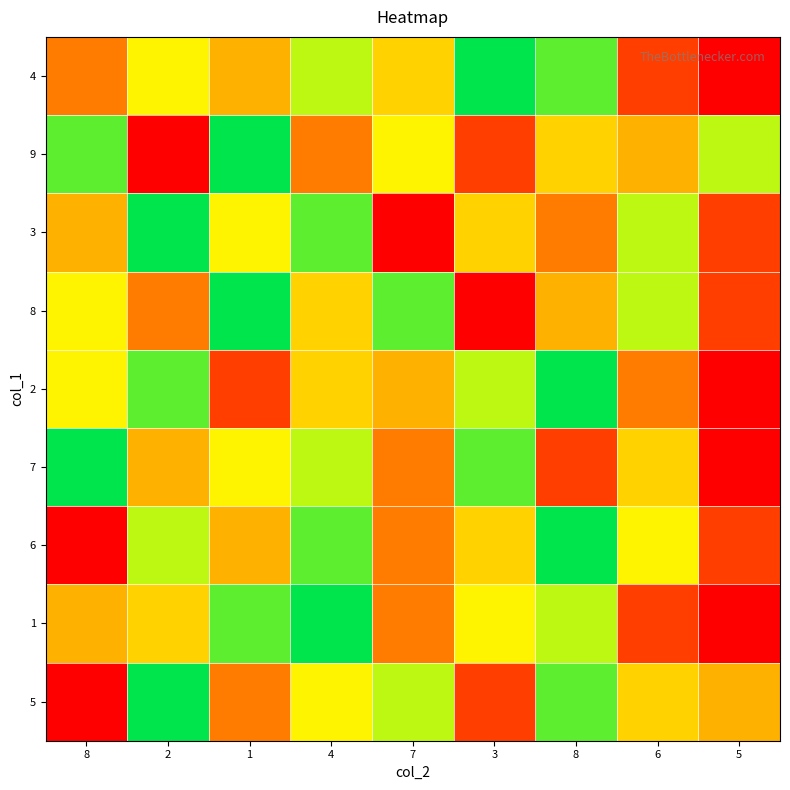

At 2, list the series in order from largest to smallest.

3, 5, 2, 6, 4, 1, 7, 8, 9